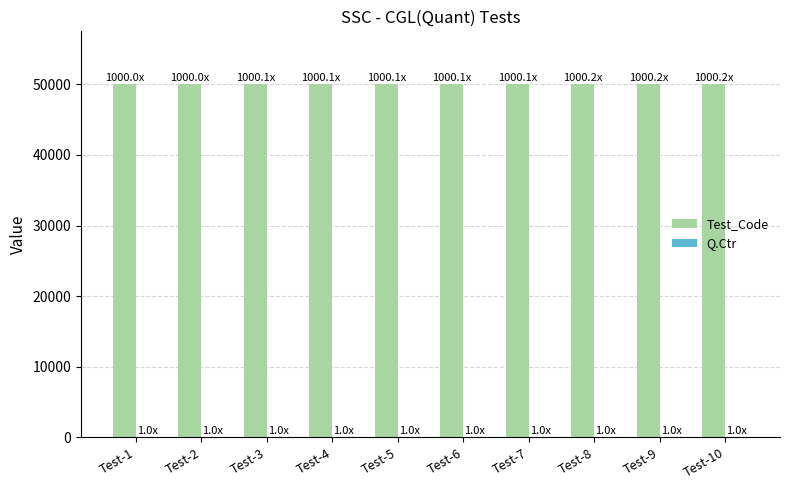

The value of Test_Code at Test-7 is 50007. True or false?

True